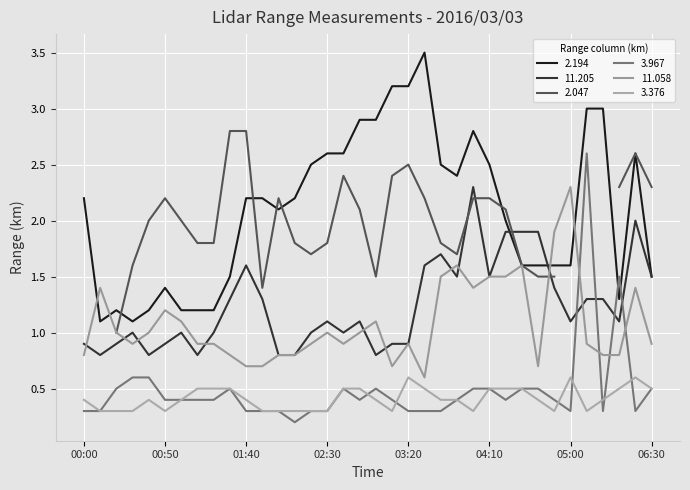

What is the difference between the highest and lowest values at 02:50?

2.5